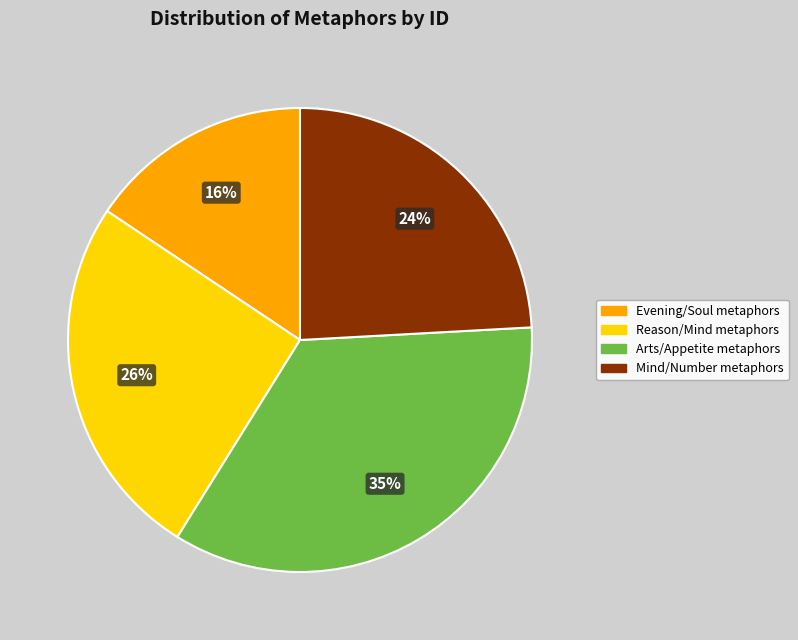

To the nearest percent, what is the average slice percentage?

25%